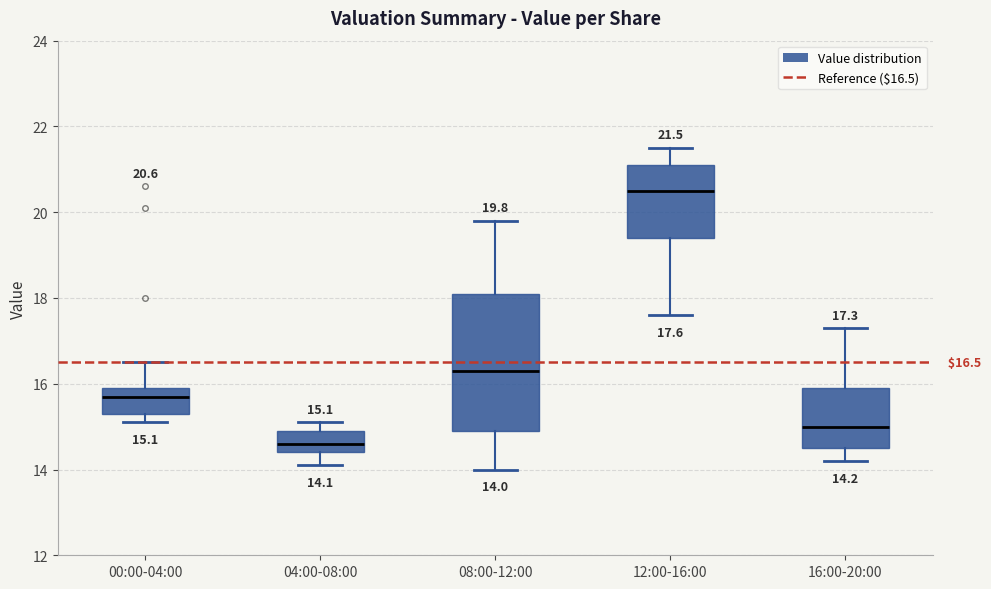

Comparing the boxes themselves (not the whiskers), which one is the tallest?

08:00-12:00